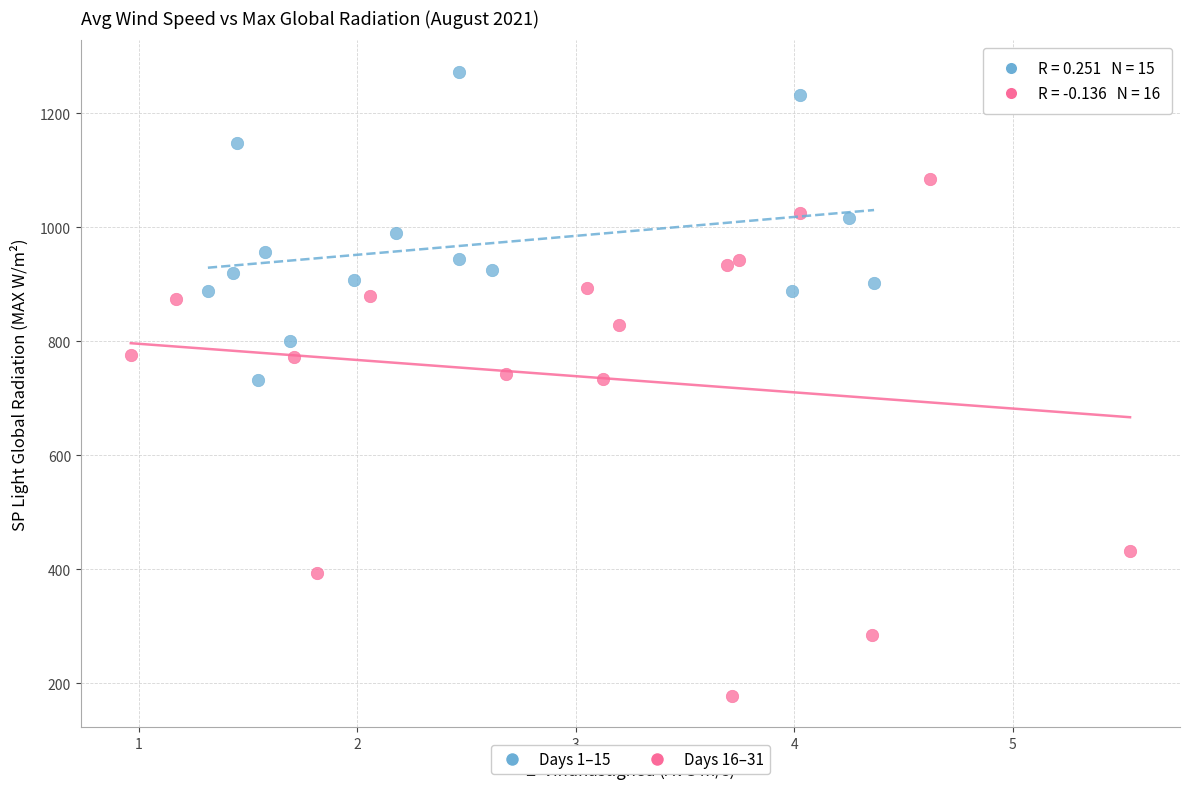

Which series reaches the minimum Y coordinate?

Days 16–31